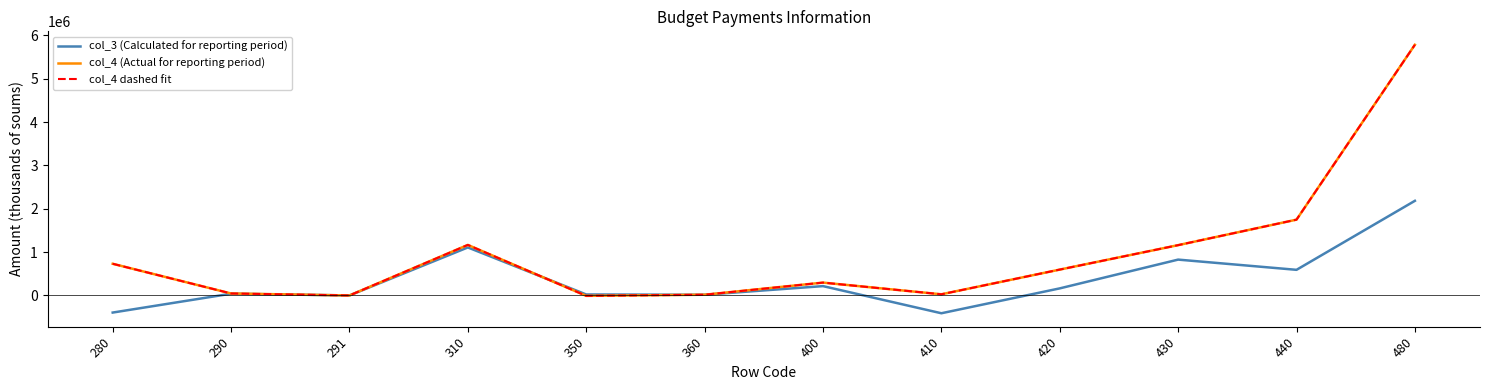

True or false: col_3 (Calculated for reporting period) has more than 0 interior local peaks.

True